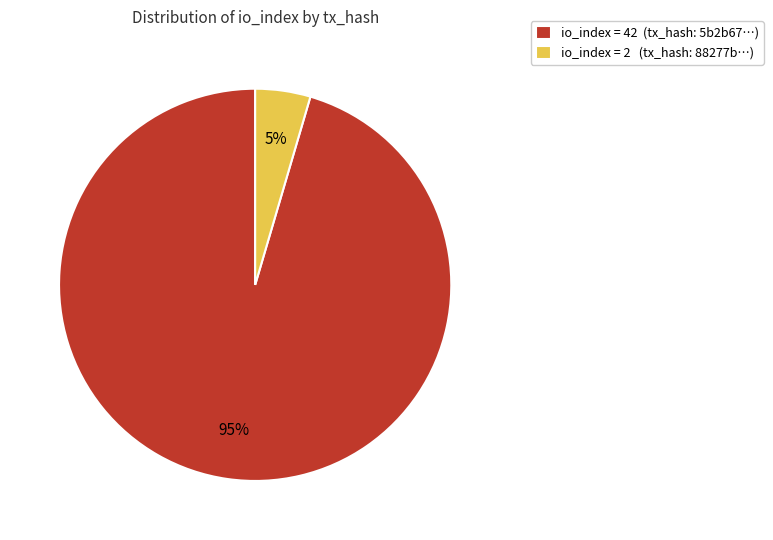

To the nearest percent, what portion does io_index = 42 (tx_hash: 5b2b67…) represent?

95%